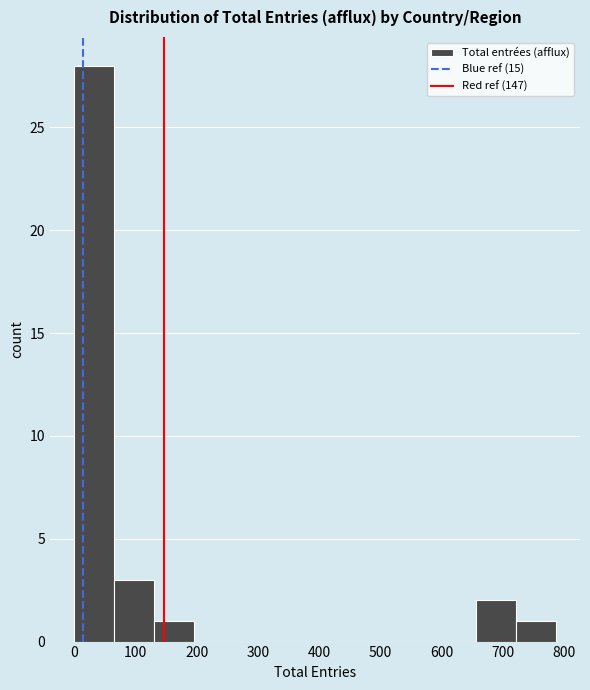

What is the height of the bar covering 130 to 200 on the x-axis? Neither the bar edges nor the heights are printed on the chart, so give them approximately, as read against the axes.

1